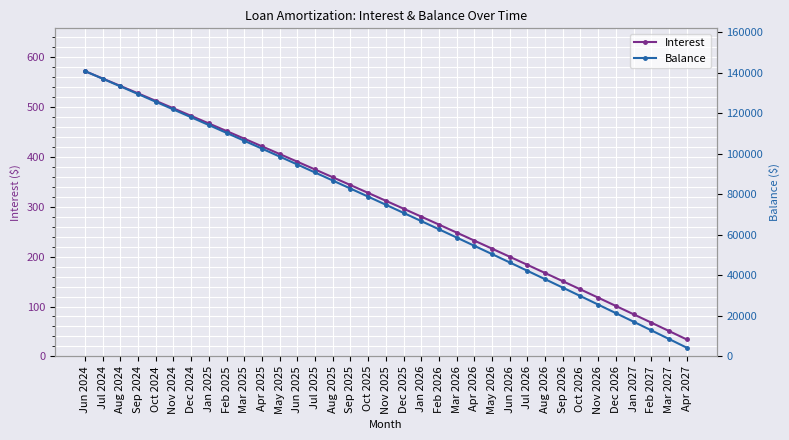

What is the difference between the Balance values at Mar 2025 and Jun 2024?

34387.0